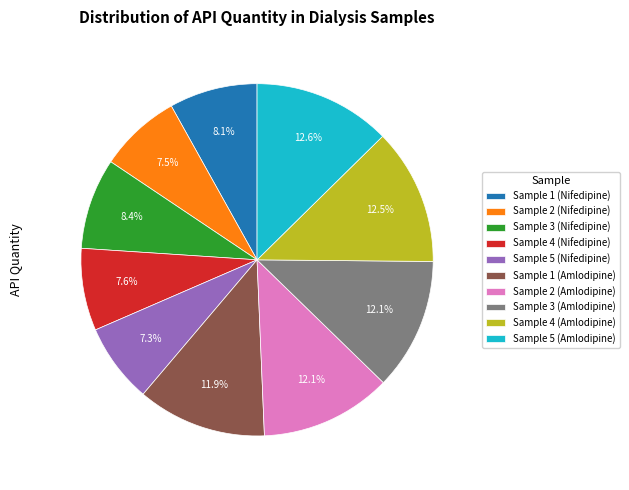

Count the number of slices in the pie.

10